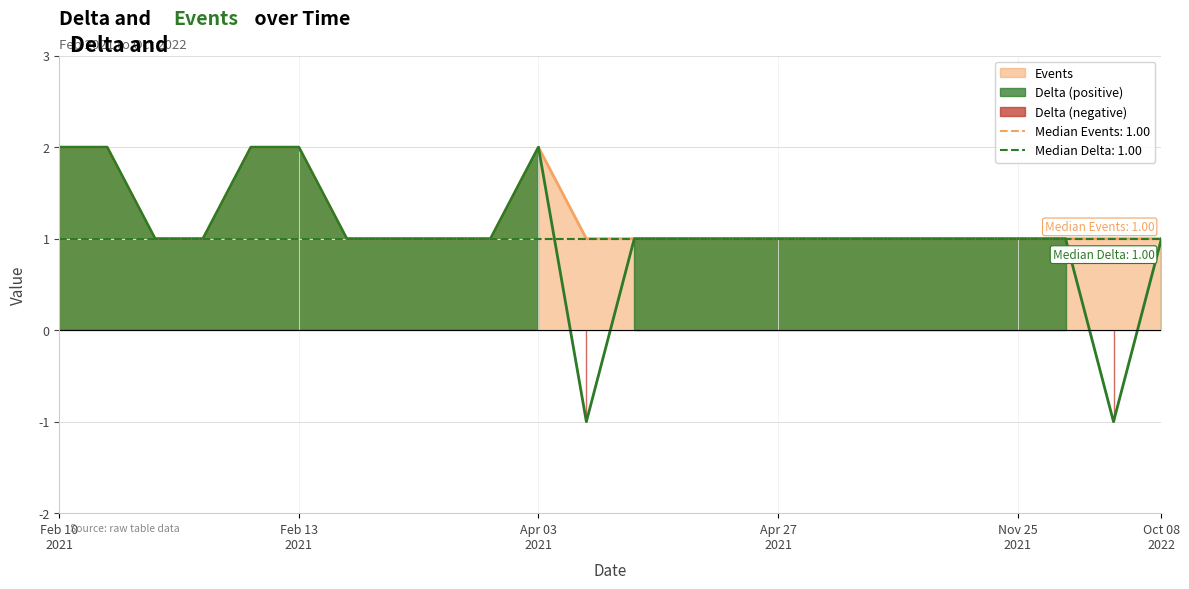

Rank the series at Apr 27 2021 from lowest to highest value.

Delta, Events